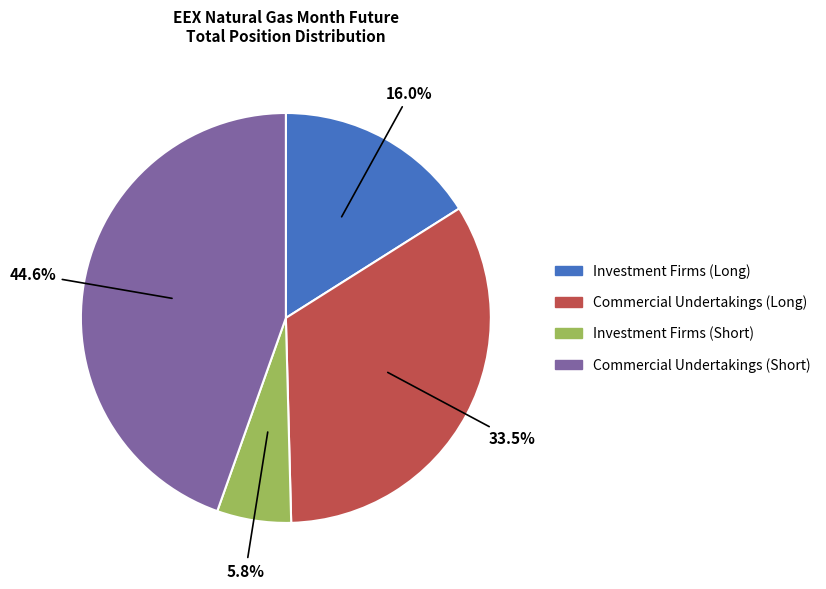

Does Commercial Undertakings (Long) account for over 50% of the chart?

No